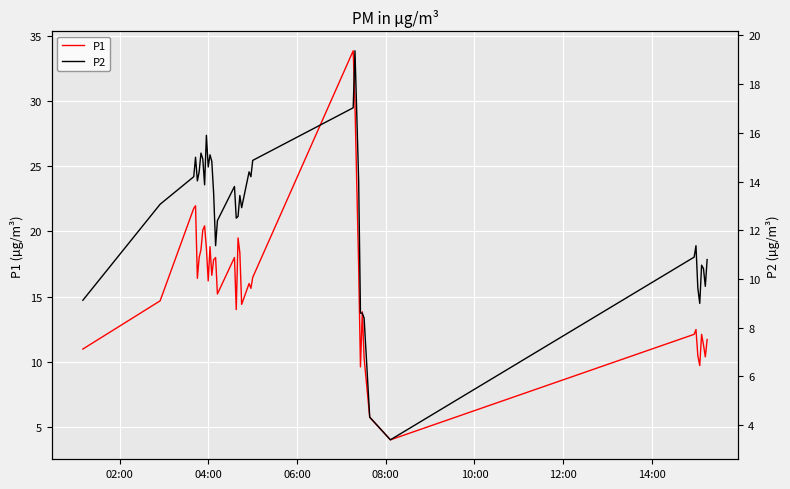

True or false: P2 and P1 intersect in this chart.

False